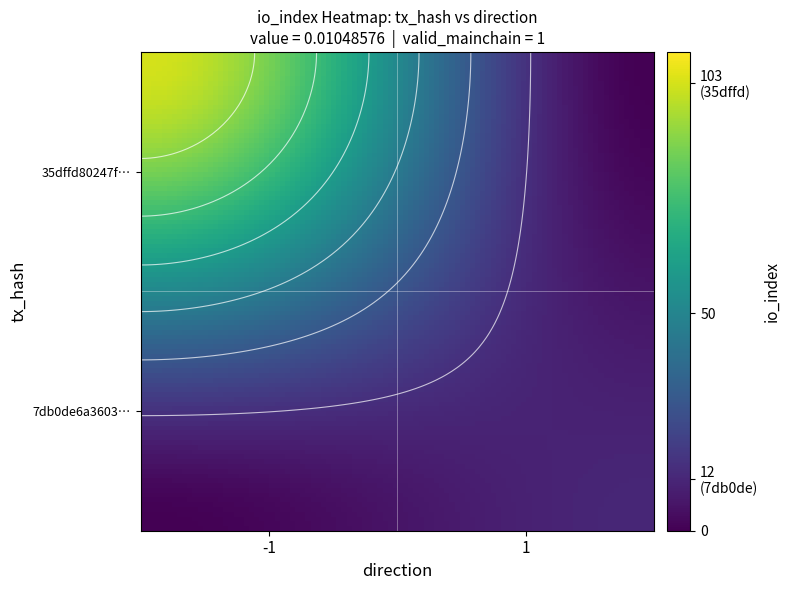

The 7db0de6a360366931ac00be0181b8b74998a0e7 series shows 0 at direction. True or false?

False